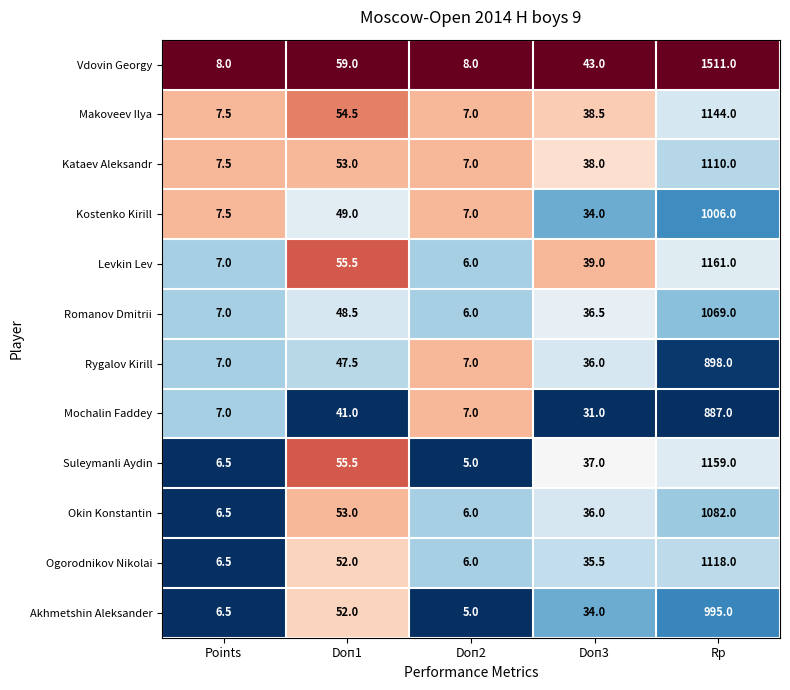

At which category is the sum across all series the highest?

Rp